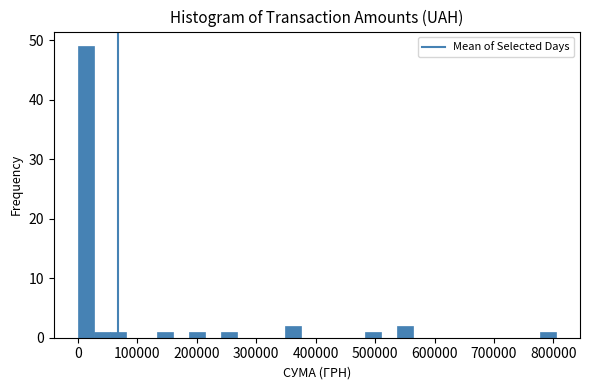

Read against the x-axis, roughly where is the centre of the tallest bar?

10000